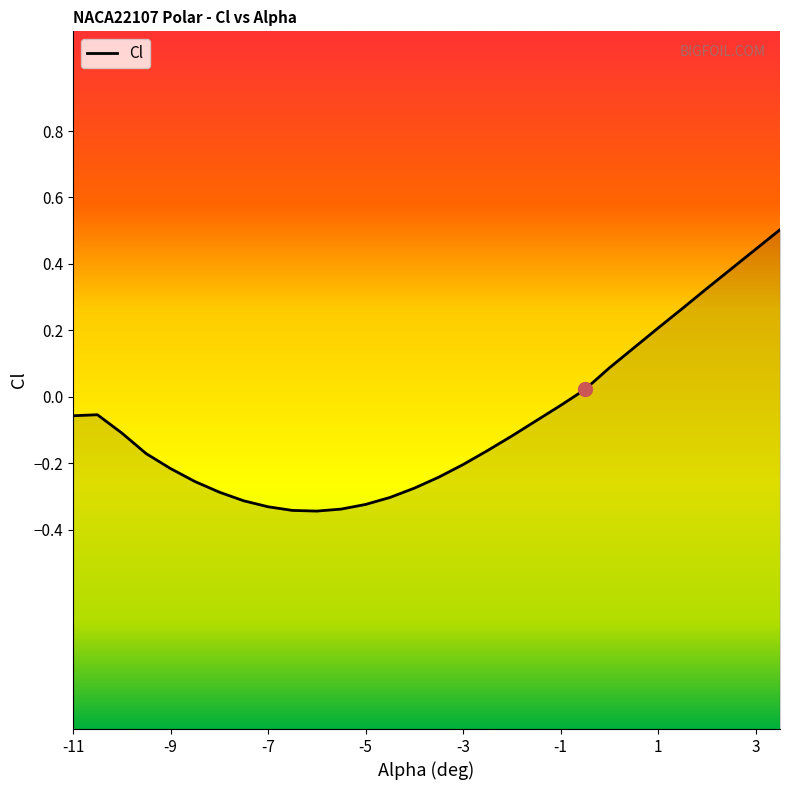

Does the chart have visible grid lines?

No